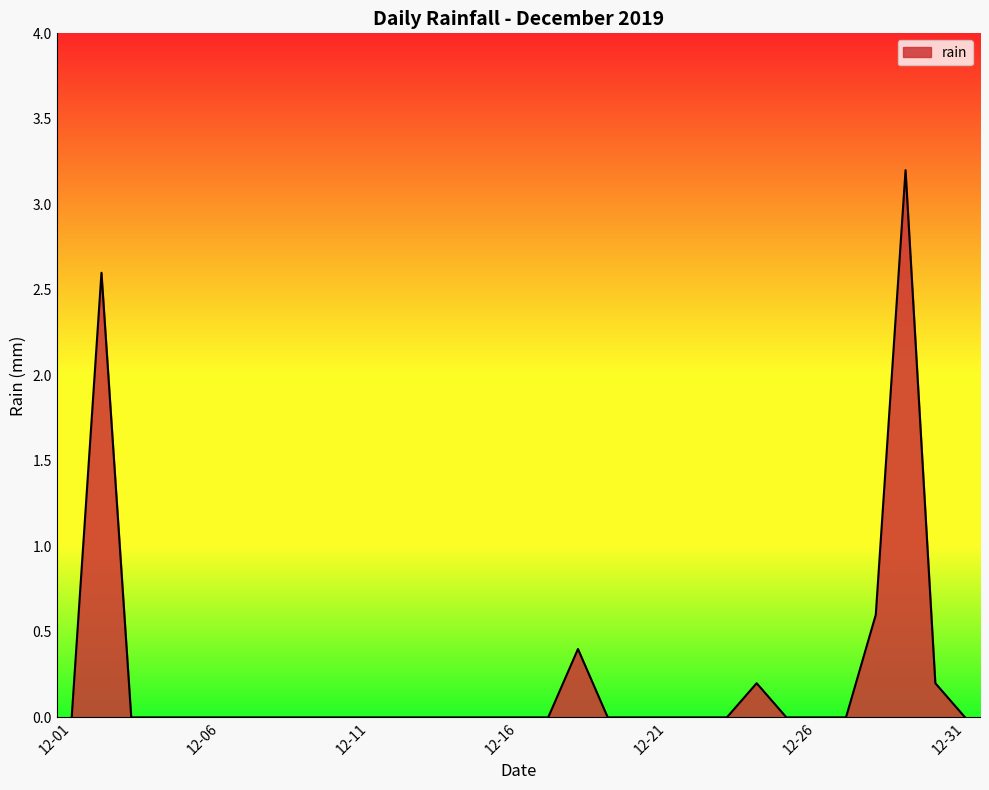

What is the average value?

0.2